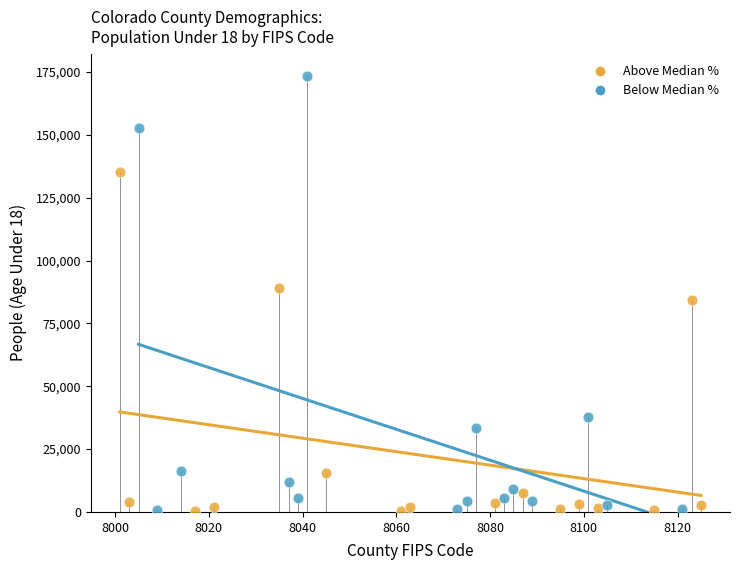

Which series has the largest Y range (max minus min)?

Below Median %